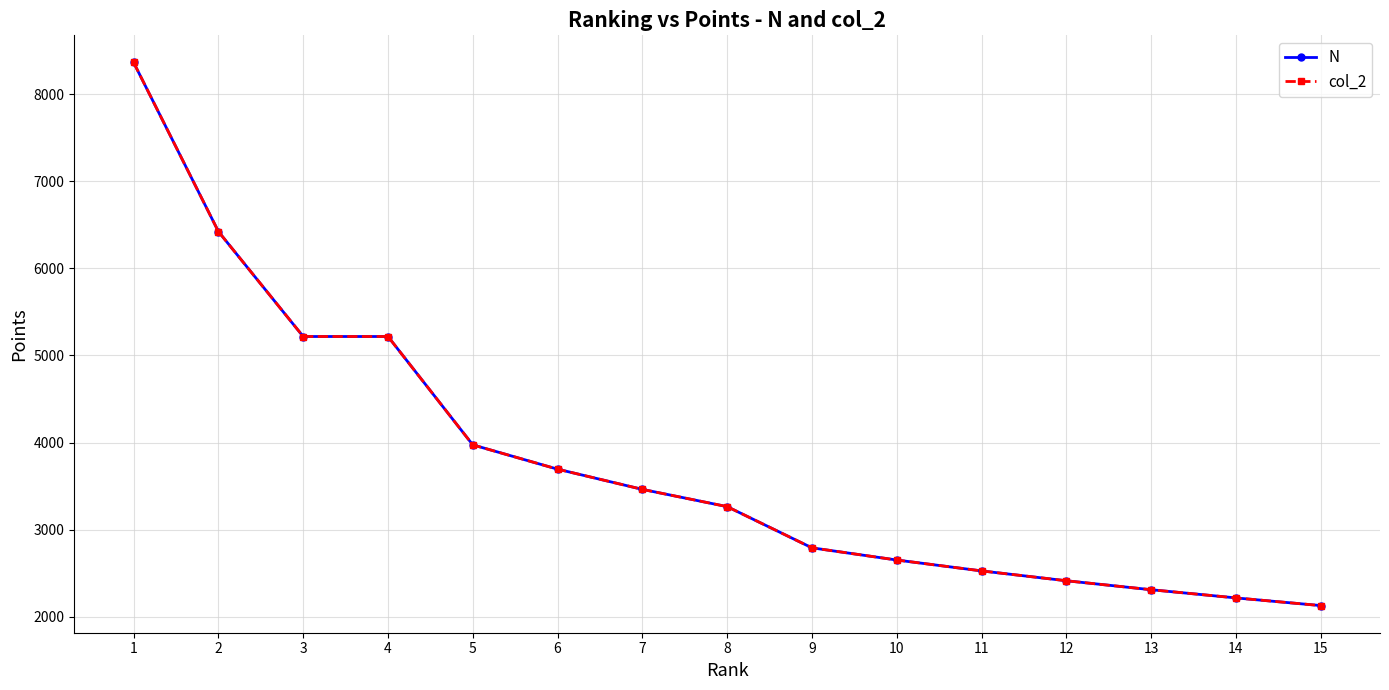

True or false: N has more than 0 interior local peaks.

False